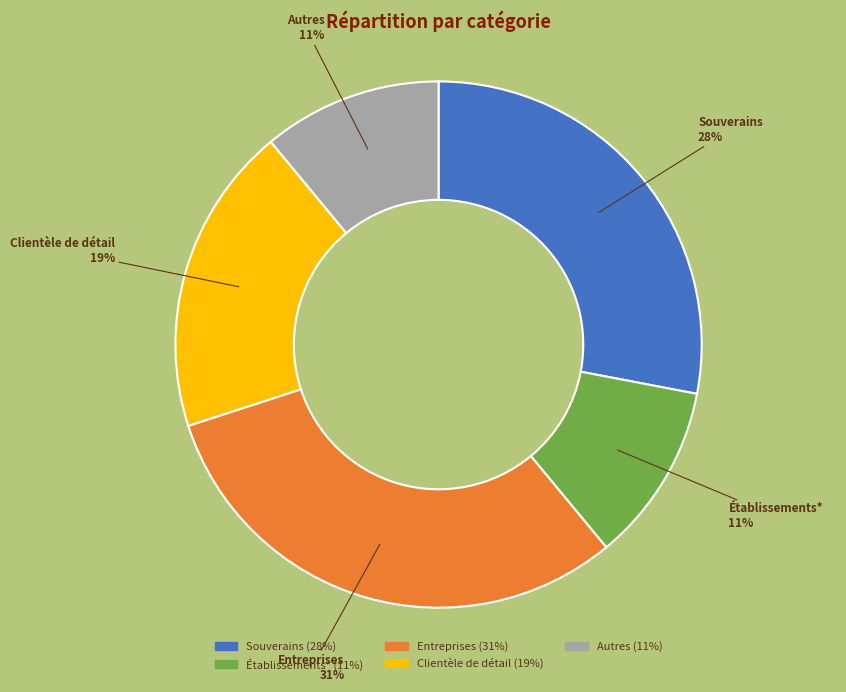

What percentage is the Clientèle de détail slice, to the nearest percent?

19%